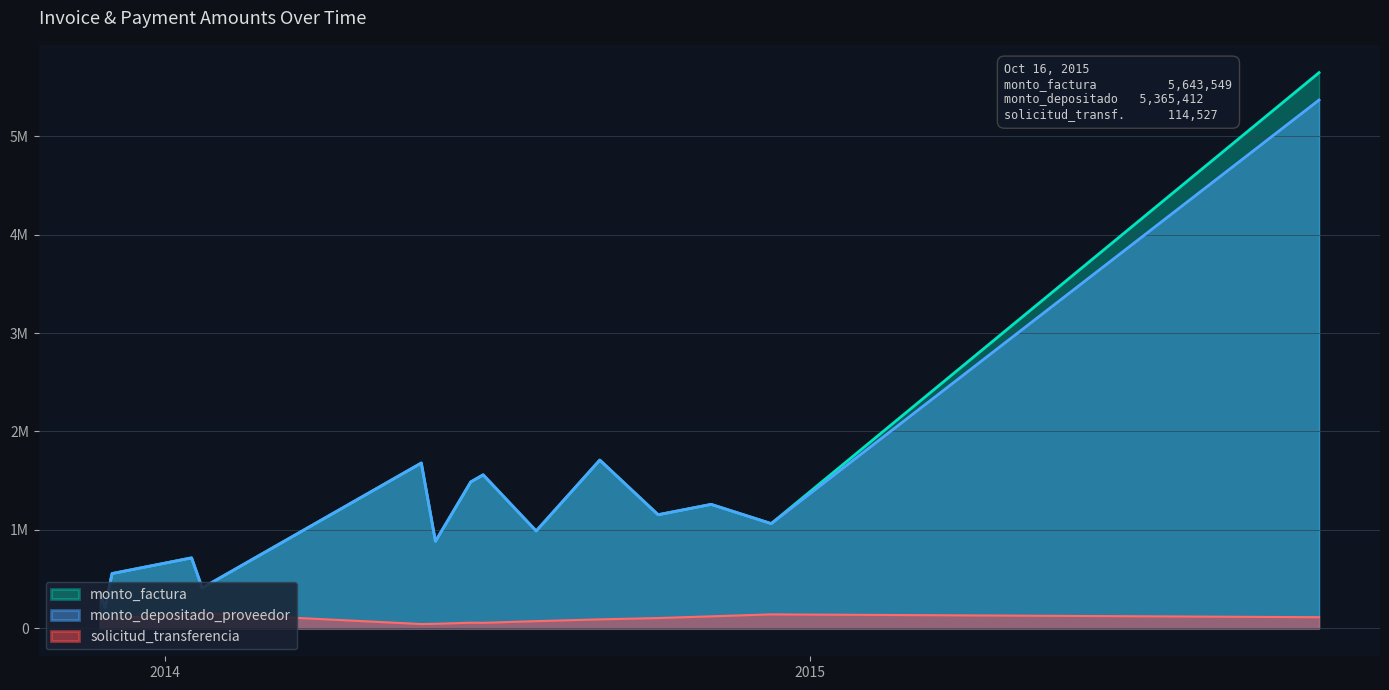

Is it true that monto_factura equals 307022 at 2014-06-03?

False